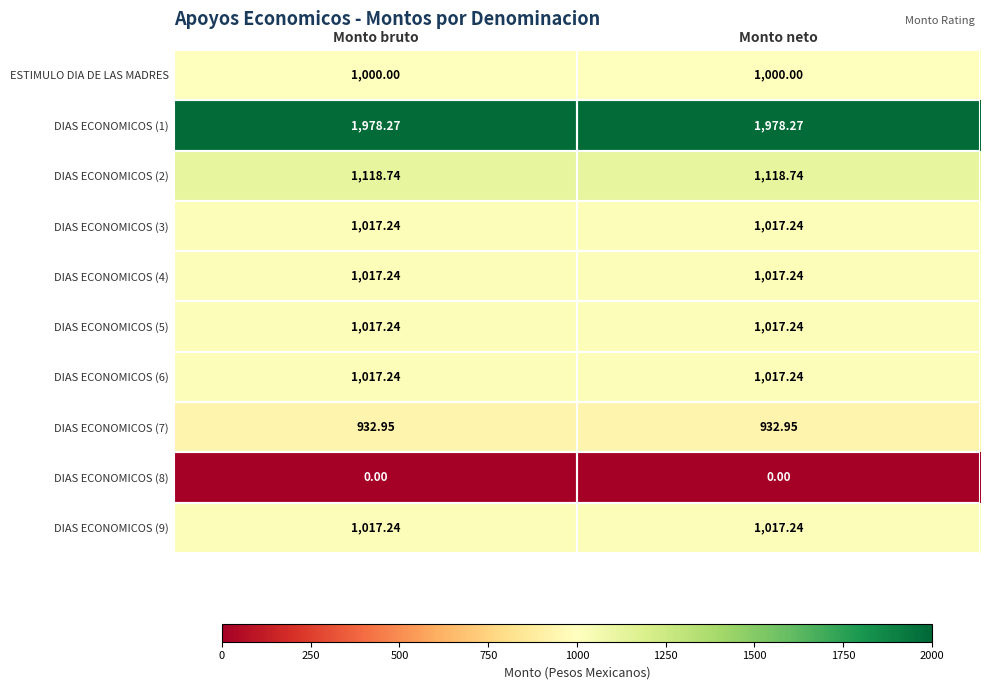

Is the value of DIAS ECONOMICOS (3) at Monto neto greater than the value of ESTIMULO DIA DE LAS MADRES at Monto bruto?

Yes